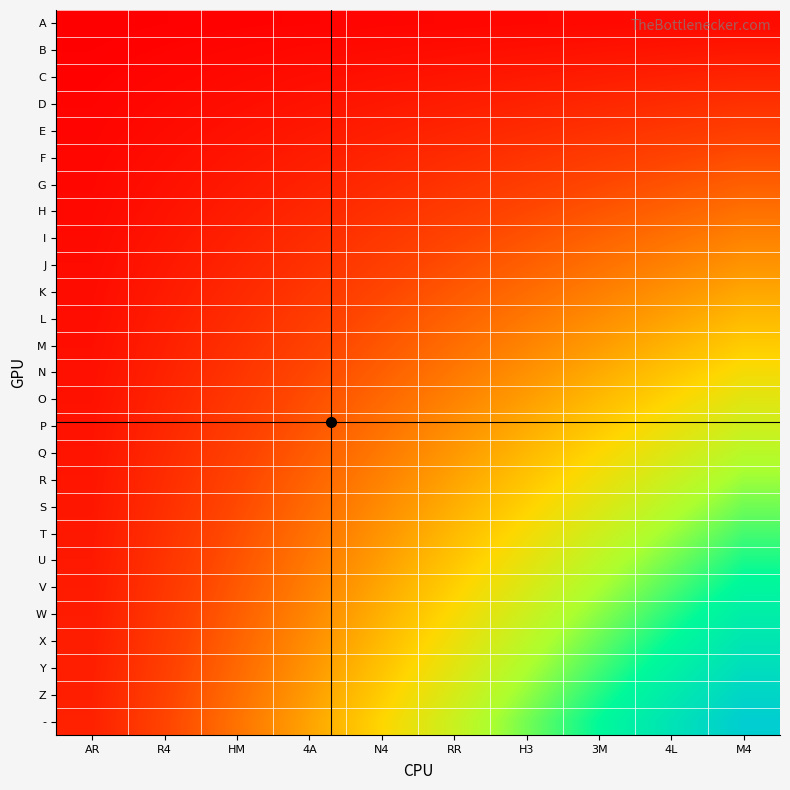

Reading left to right, extract all data points from this chart.

A: AR=0.0	R4=0.0	HM=0.0	4A=0.0	N4=0.0	RR=0.0	H3=0.0	3M=0.0	4L=0.0	M4=0.0
B: AR=0.0	R4=0.0	HM=0.0	4A=0.0	N4=0.0	RR=0.0	H3=0.0	3M=0.1	4L=0.1	M4=0.1
C: AR=0.0	R4=0.0	HM=0.0	4A=0.0	N4=0.1	RR=0.1	H3=0.1	3M=0.1	4L=0.1	M4=0.1
D: AR=0.0	R4=0.0	HM=0.0	4A=0.1	N4=0.1	RR=0.1	H3=0.1	3M=0.1	4L=0.1	M4=0.1
E: AR=0.0	R4=0.0	HM=0.1	4A=0.1	N4=0.1	RR=0.1	H3=0.1	3M=0.1	4L=0.2	M4=0.2
F: AR=0.0	R4=0.0	HM=0.1	4A=0.1	N4=0.1	RR=0.1	H3=0.2	3M=0.2	4L=0.2	M4=0.2
G: AR=0.0	R4=0.0	HM=0.1	4A=0.1	N4=0.1	RR=0.2	H3=0.2	3M=0.2	4L=0.2	M4=0.3
H: AR=0.0	R4=0.1	HM=0.1	4A=0.1	N4=0.1	RR=0.2	H3=0.2	3M=0.2	4L=0.3	M4=0.3
I: AR=0.0	R4=0.1	HM=0.1	4A=0.1	N4=0.2	RR=0.2	H3=0.2	3M=0.3	4L=0.3	M4=0.3
J: AR=0.0	R4=0.1	HM=0.1	4A=0.1	N4=0.2	RR=0.2	H3=0.3	3M=0.3	4L=0.3	M4=0.4
K: AR=0.0	R4=0.1	HM=0.1	4A=0.2	N4=0.2	RR=0.2	H3=0.3	3M=0.3	4L=0.4	M4=0.4
L: AR=0.0	R4=0.1	HM=0.1	4A=0.2	N4=0.2	RR=0.3	H3=0.3	3M=0.4	4L=0.4	M4=0.4
M: AR=0.0	R4=0.1	HM=0.1	4A=0.2	N4=0.2	RR=0.3	H3=0.3	3M=0.4	4L=0.4	M4=0.5
N: AR=0.0	R4=0.1	HM=0.2	4A=0.2	N4=0.3	RR=0.3	H3=0.4	3M=0.4	4L=0.5	M4=0.5
O: AR=0.1	R4=0.1	HM=0.2	4A=0.2	N4=0.3	RR=0.3	H3=0.4	3M=0.4	4L=0.5	M4=0.6
P: AR=0.1	R4=0.1	HM=0.2	4A=0.2	N4=0.3	RR=0.4	H3=0.4	3M=0.5	4L=0.5	M4=0.6
Q: AR=0.1	R4=0.1	HM=0.2	4A=0.2	N4=0.3	RR=0.4	H3=0.4	3M=0.5	4L=0.6	M4=0.6
R: AR=0.1	R4=0.1	HM=0.2	4A=0.3	N4=0.3	RR=0.4	H3=0.5	3M=0.5	4L=0.6	M4=0.7
S: AR=0.1	R4=0.1	HM=0.2	4A=0.3	N4=0.3	RR=0.4	H3=0.5	3M=0.6	4L=0.6	M4=0.7
T: AR=0.1	R4=0.1	HM=0.2	4A=0.3	N4=0.4	RR=0.4	H3=0.5	3M=0.6	4L=0.7	M4=0.7
U: AR=0.1	R4=0.2	HM=0.2	4A=0.3	N4=0.4	RR=0.5	H3=0.5	3M=0.6	4L=0.7	M4=0.8
V: AR=0.1	R4=0.2	HM=0.2	4A=0.3	N4=0.4	RR=0.5	H3=0.6	3M=0.7	4L=0.7	M4=0.8
W: AR=0.1	R4=0.2	HM=0.3	4A=0.3	N4=0.4	RR=0.5	H3=0.6	3M=0.7	4L=0.8	M4=0.9
X: AR=0.1	R4=0.2	HM=0.3	4A=0.4	N4=0.4	RR=0.5	H3=0.6	3M=0.7	4L=0.8	M4=0.9
Y: AR=0.1	R4=0.2	HM=0.3	4A=0.4	N4=0.5	RR=0.6	H3=0.6	3M=0.7	4L=0.8	M4=0.9
Z: AR=0.1	R4=0.2	HM=0.3	4A=0.4	N4=0.5	RR=0.6	H3=0.7	3M=0.8	4L=0.9	M4=1.0
-: AR=0.1	R4=0.2	HM=0.3	4A=0.4	N4=0.5	RR=0.6	H3=0.7	3M=0.8	4L=0.9	M4=1.0